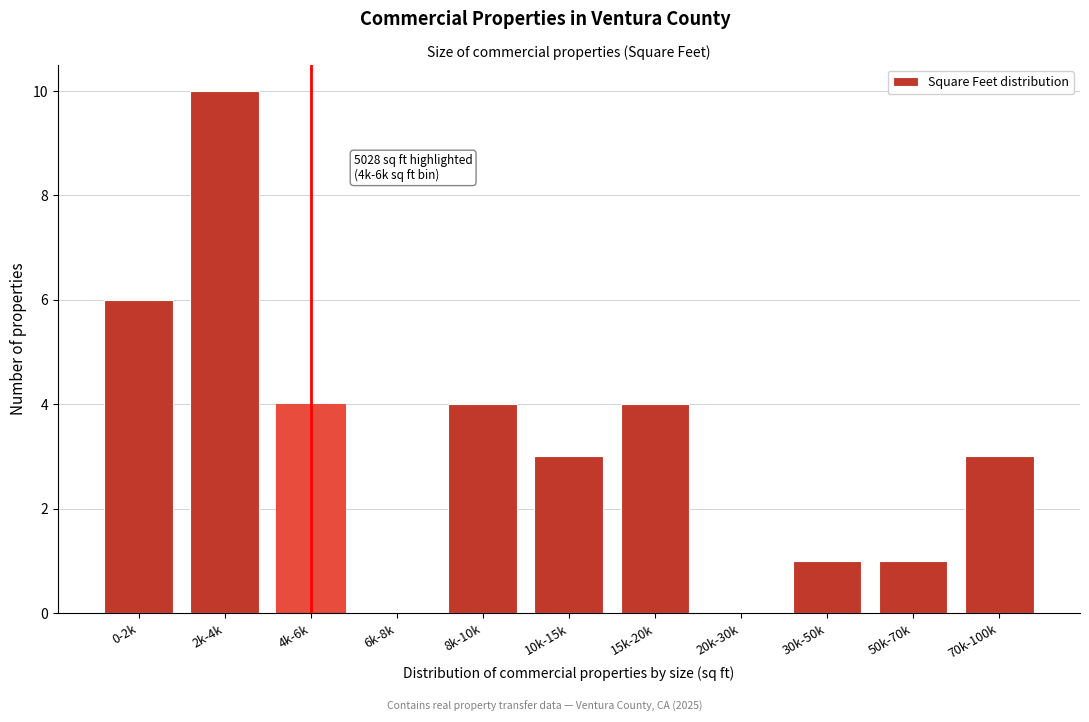

Reading left to right, extract all data points from this chart.

0-2k=6	2k-4k=10	4k-6k=4	6k-8k=0	8k-10k=4	10k-15k=3	15k-20k=4	20k-30k=0	30k-50k=1	50k-70k=1	70k-100k=3